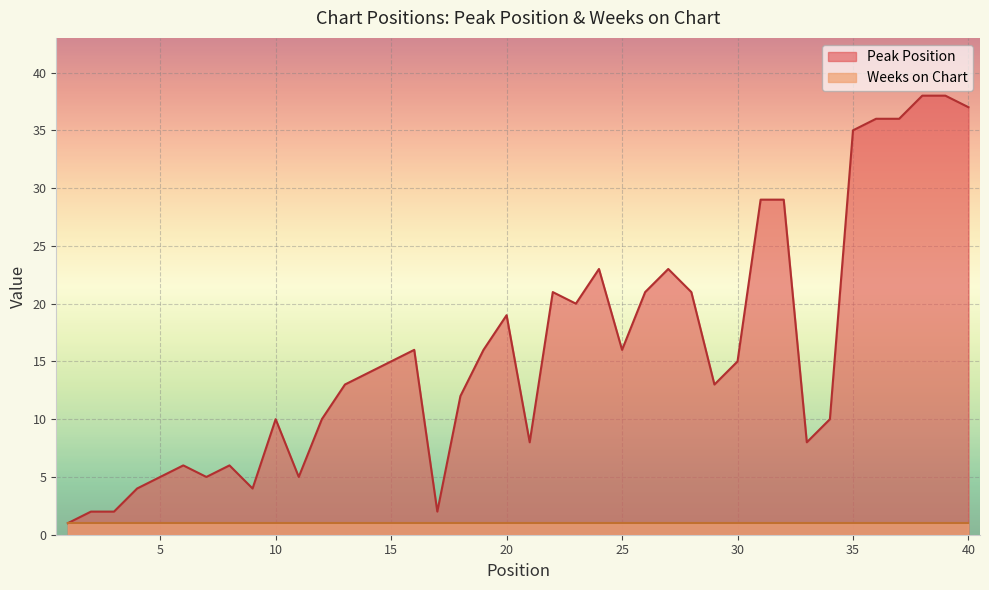

Between 28 and 29, which is larger?

28